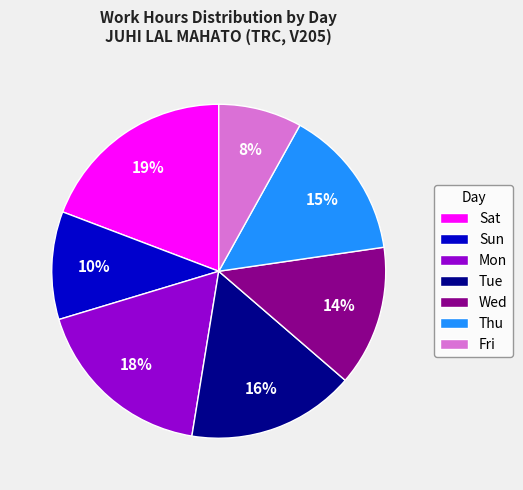

To the nearest percent, what percentage of the pie is Sun?

10%